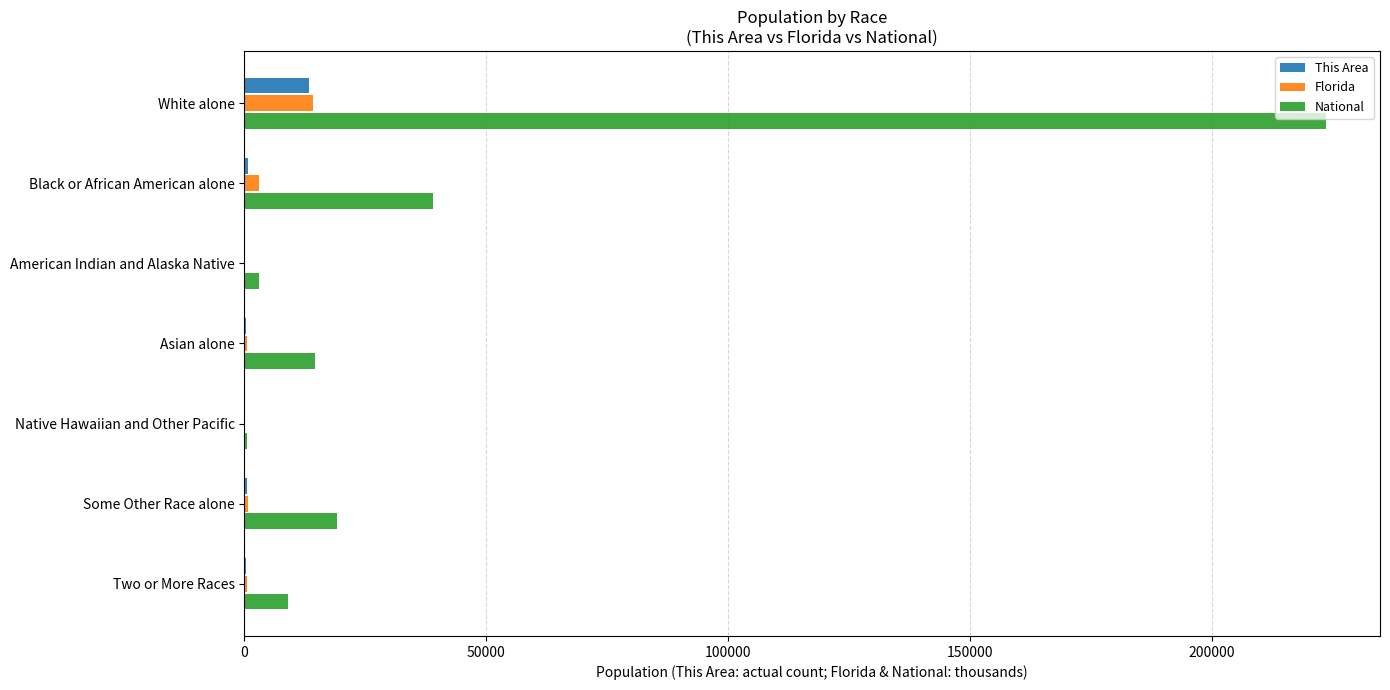

Which series changed the most between Native Hawaiian and Other Pacific and Some Other Race alone?

National